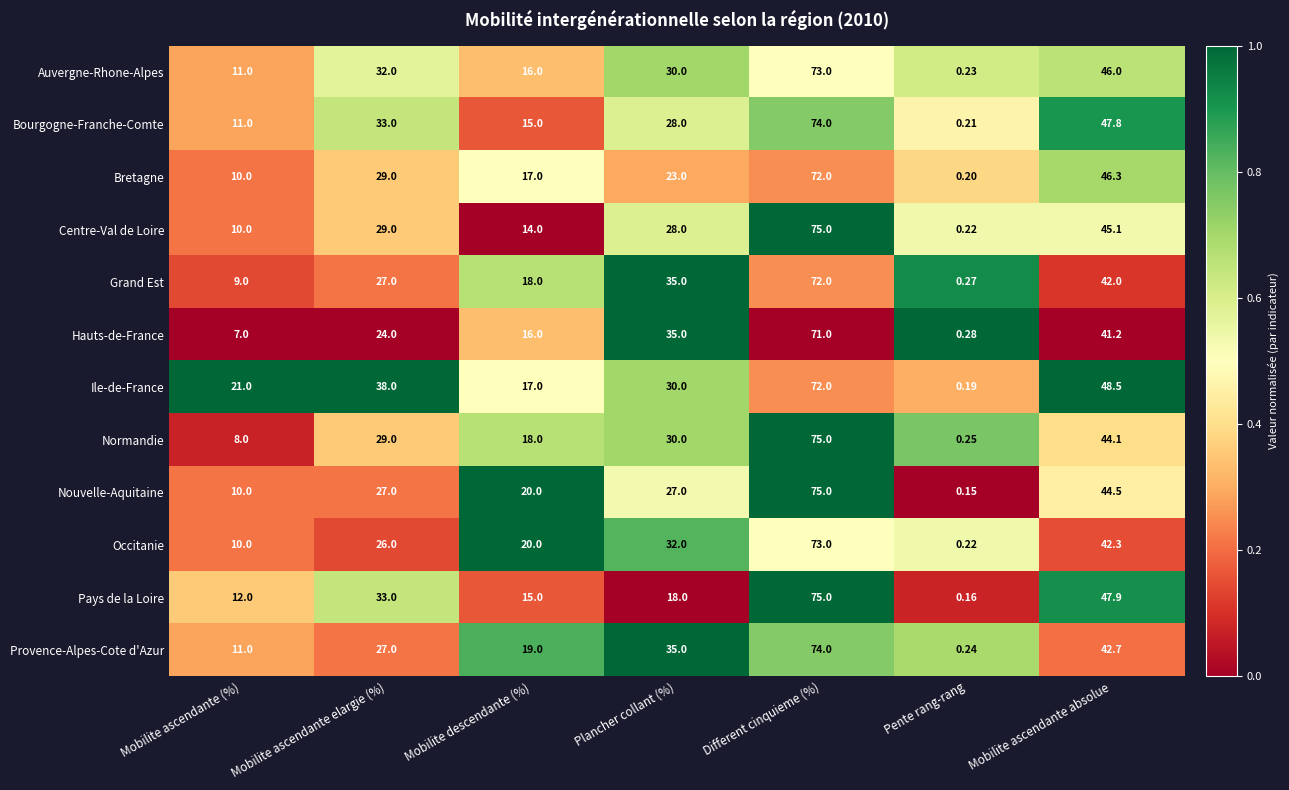

Which category has the lowest value across all series?

Pente rang-rang